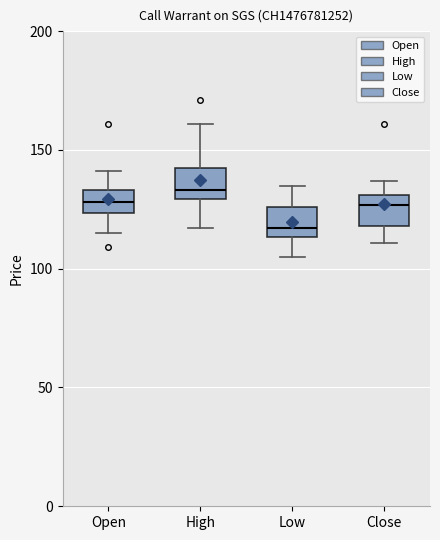

Reading left to right, transcribe this box plot: for each box, give where its median line is, the range the box spans, and where its two whiskers end, as read against the y-axis. The values are not printed on the chart, so give them approximately, as read against the axis.

Open: median 130, box 125 to 135, whiskers 115 to 140
High: median 135, box 130 to 145, whiskers 115 to 160
Low: median 115 (just above the box's lower edge), box 115 to 125, whiskers 105 to 135
Close: median 125, box 120 to 130, whiskers 110 to 135